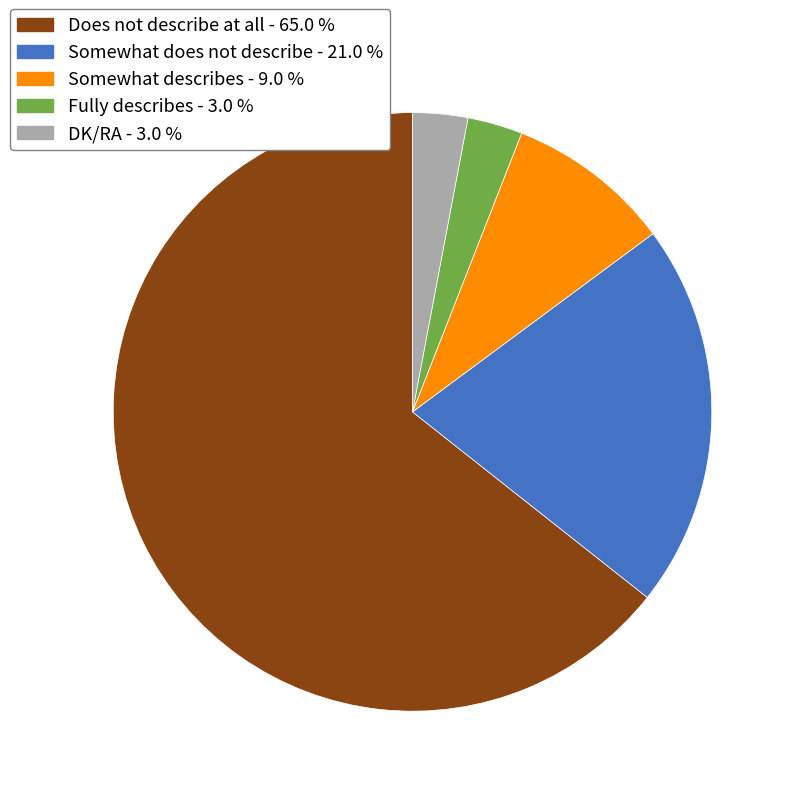

Combined, do Somewhat does not describe and Somewhat describes account for over 50%?

No